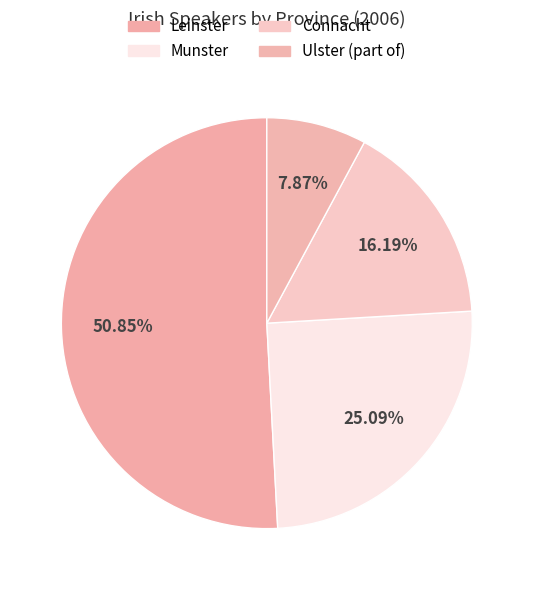

To the nearest percent, what percentage of the pie is Ulster (part of)?

8%